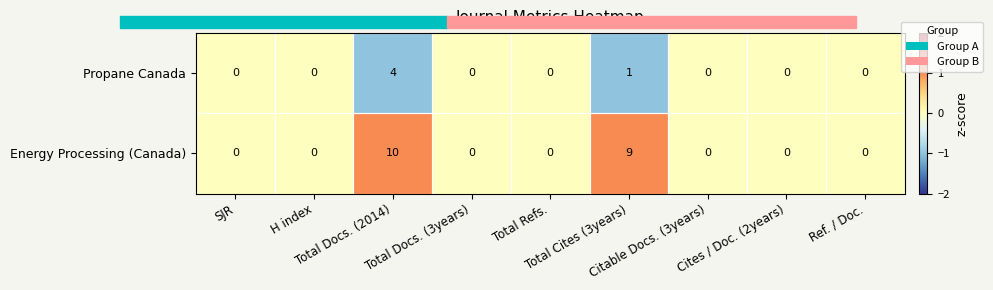

What is the difference between the maximum and second lowest values in the Propane Canada series?

4